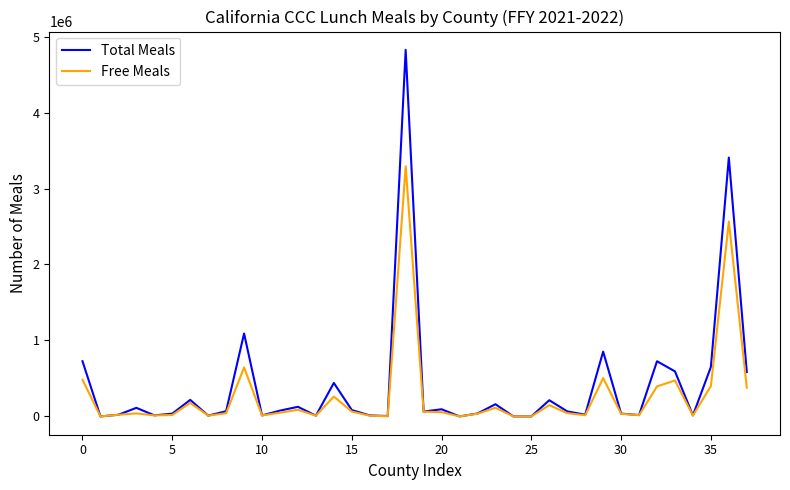

Which series has the largest range (max minus min)?

Total Meals